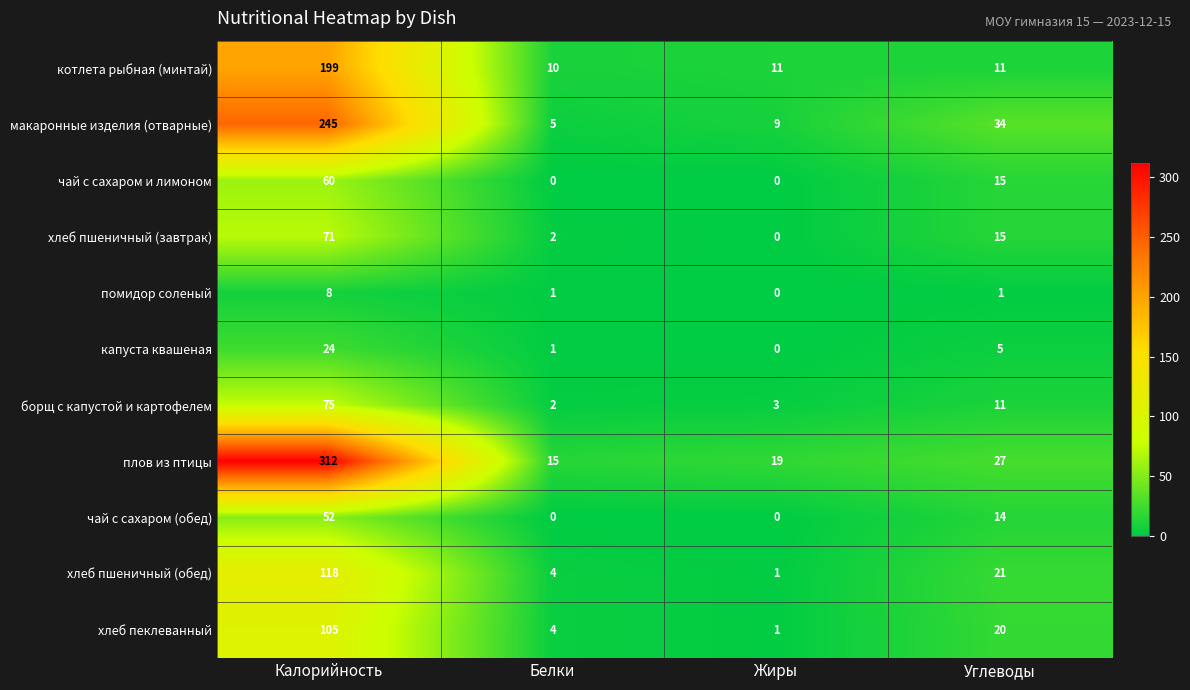

What is the maximum value for помидор соленый?

8